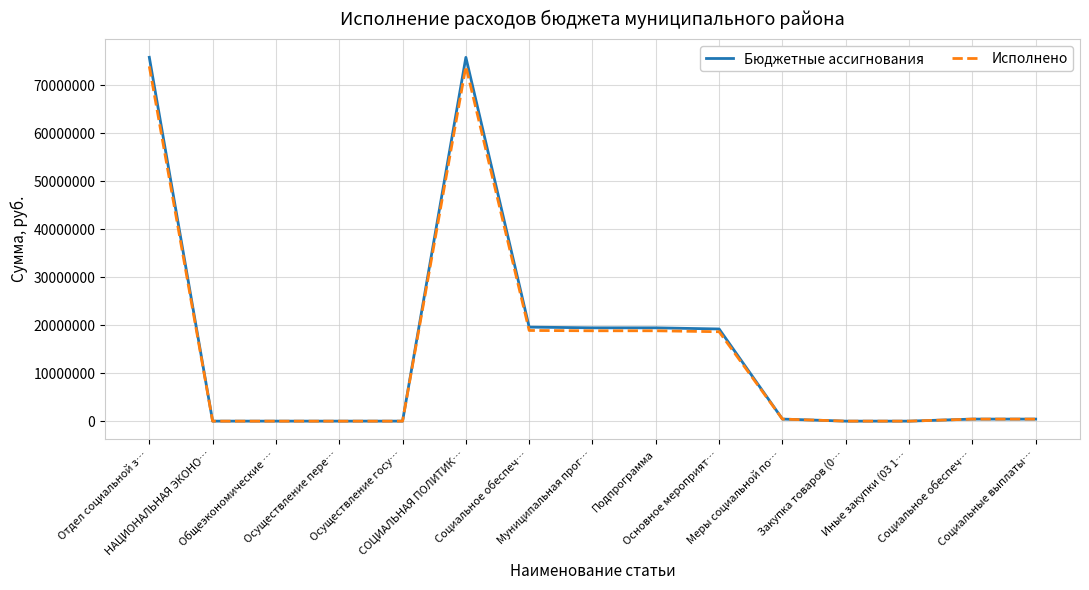

Which label corresponds to the largest value in the chart?

Отдел социальной з…